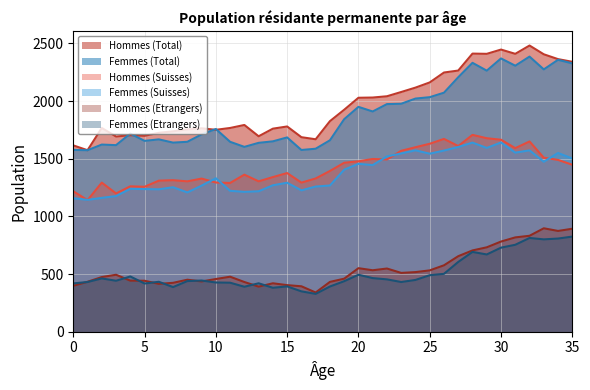

The Femmes (Total) series shows 2676 at 19. True or false?

False